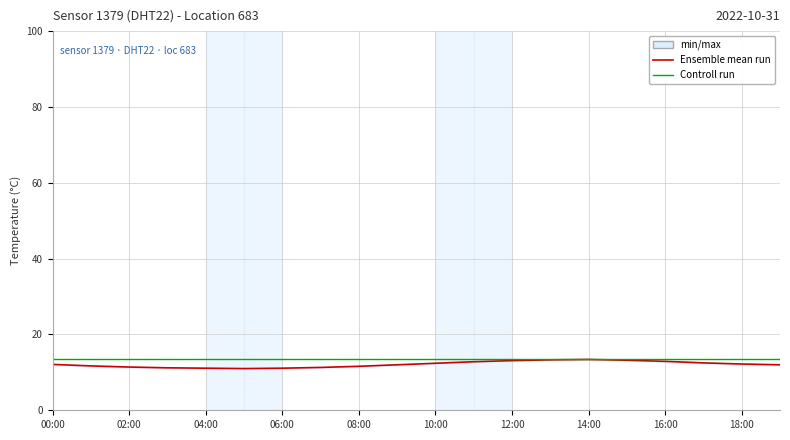

Does the chart have visible grid lines?

Yes